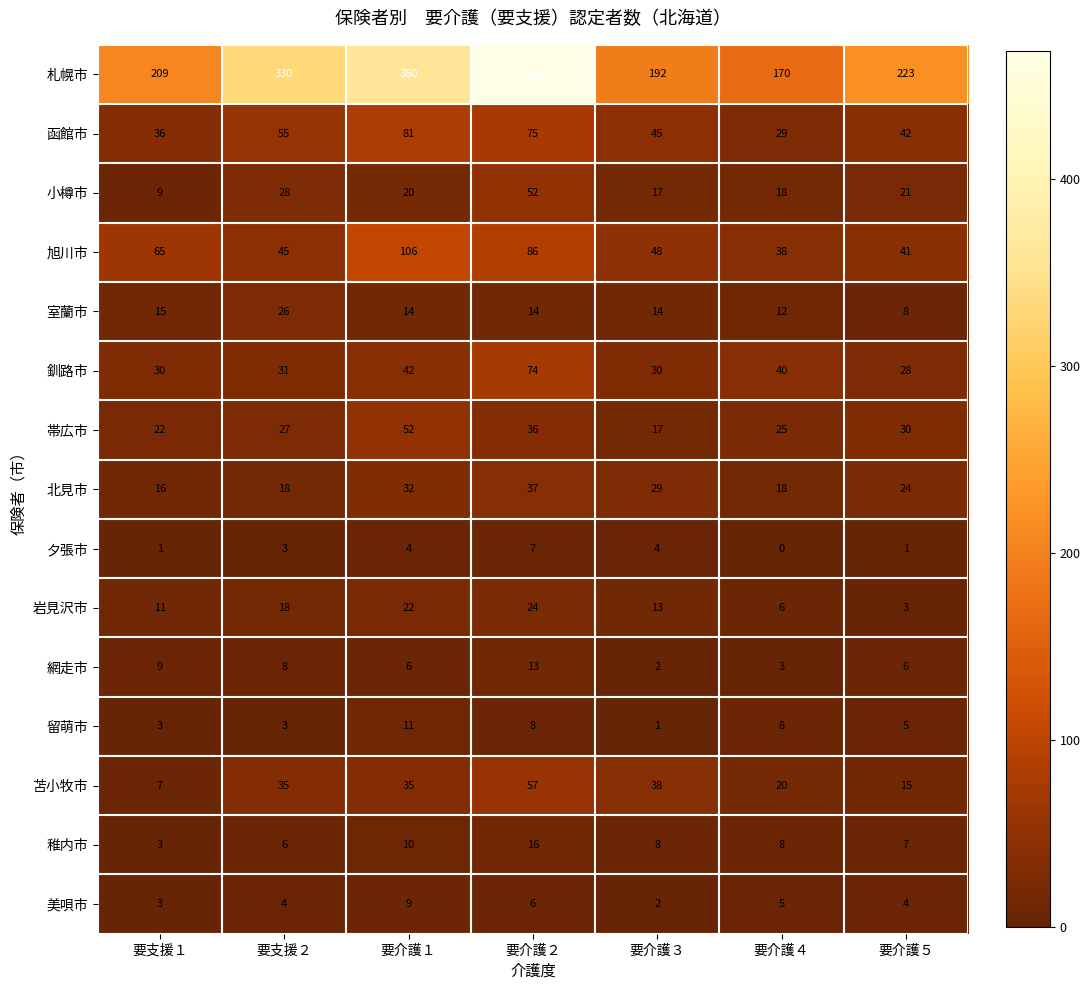

How many data points does each series have?

7